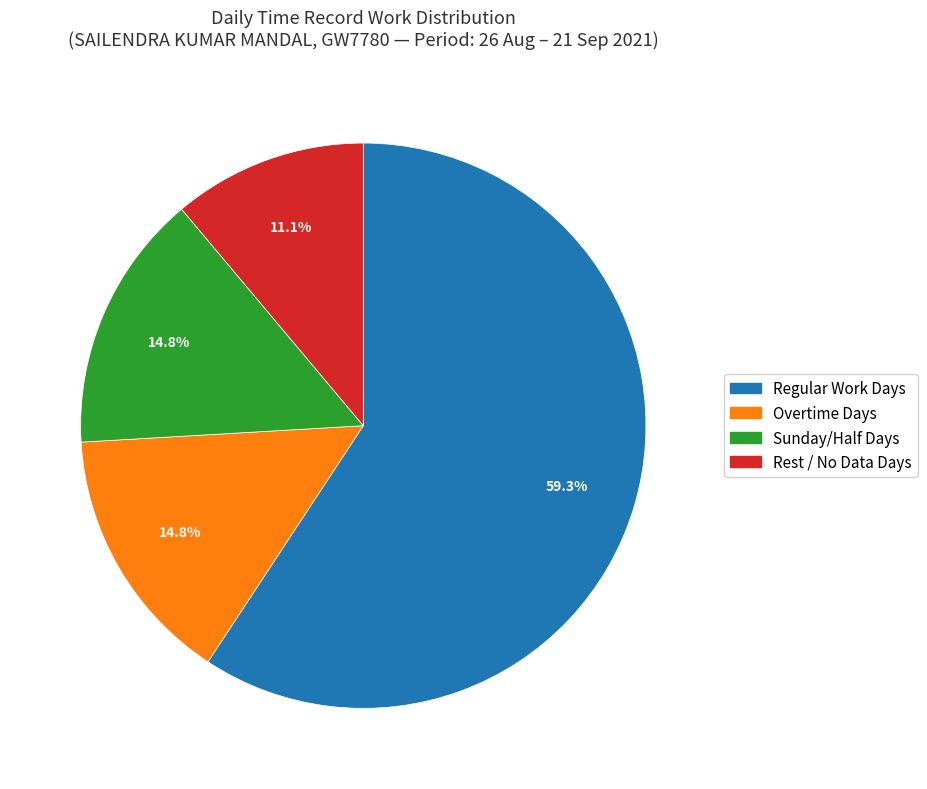

Is there any slice that represents more than half of the pie?

Yes